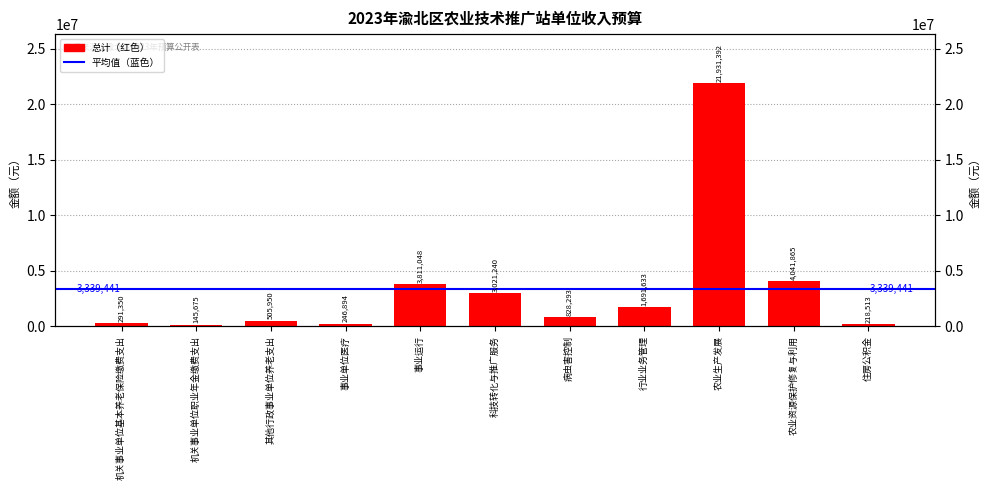

What is the difference between the maximum and second lowest values?

21712879.0